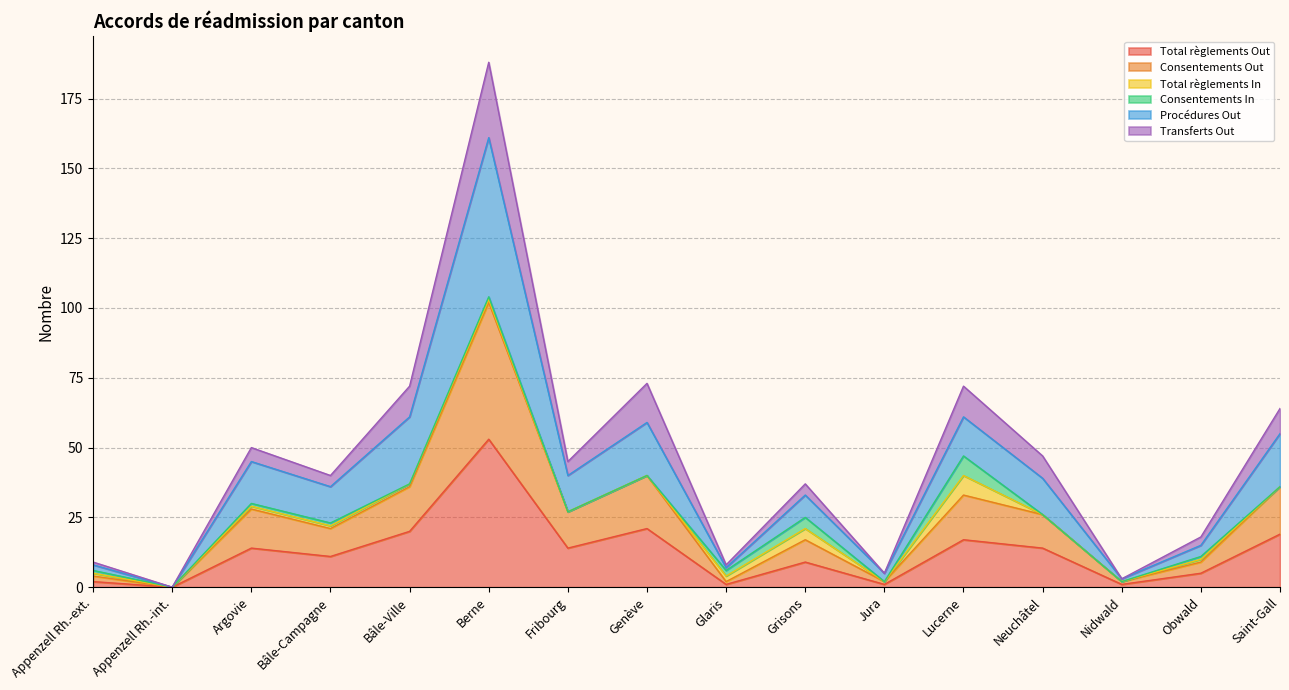

True or false: Transferts Out and Procédures Out intersect in this chart.

False